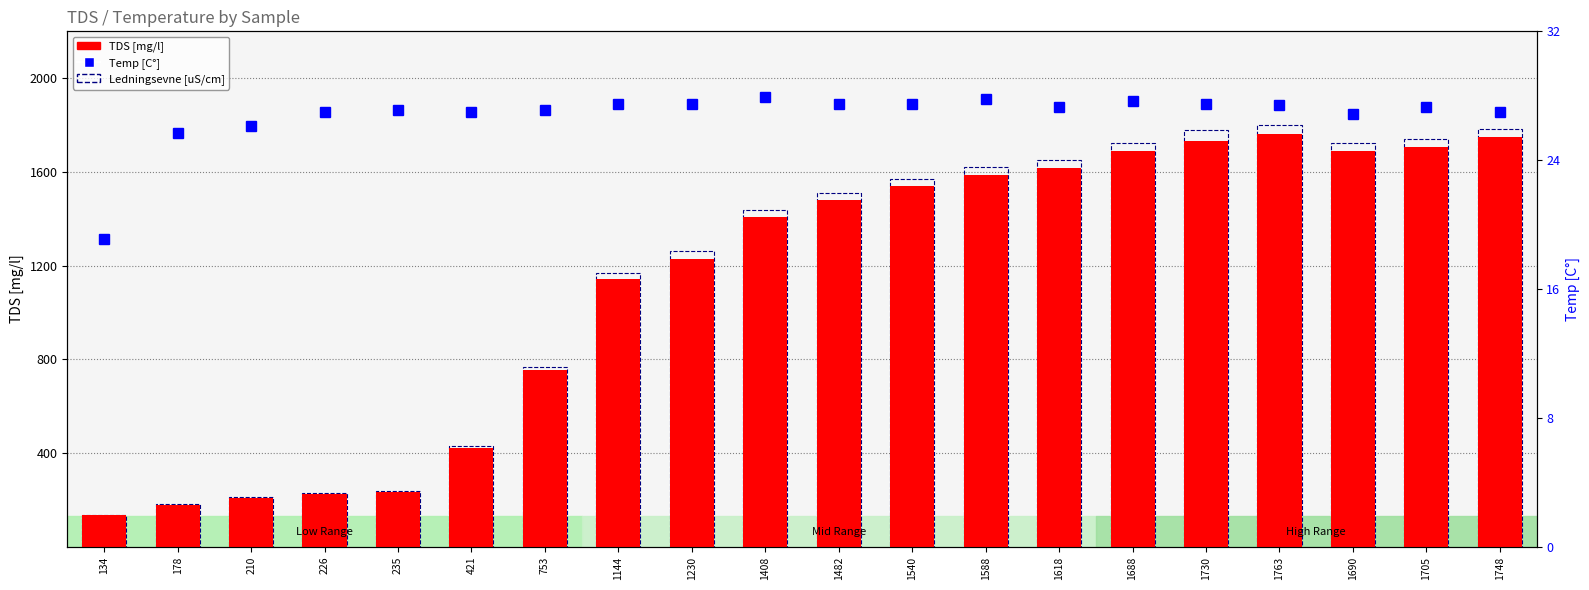

At which label is TDS closest to 948?

753